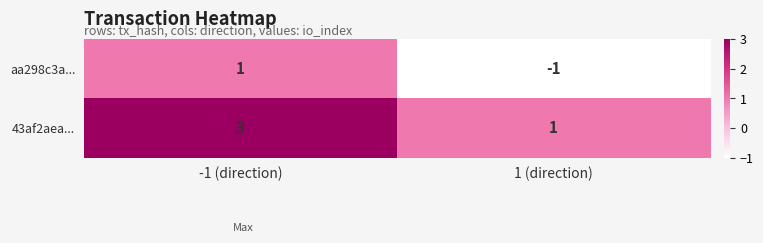

Rank the series at -1 (direction) from lowest to highest value.

aa298c3a..., 43af2aea...